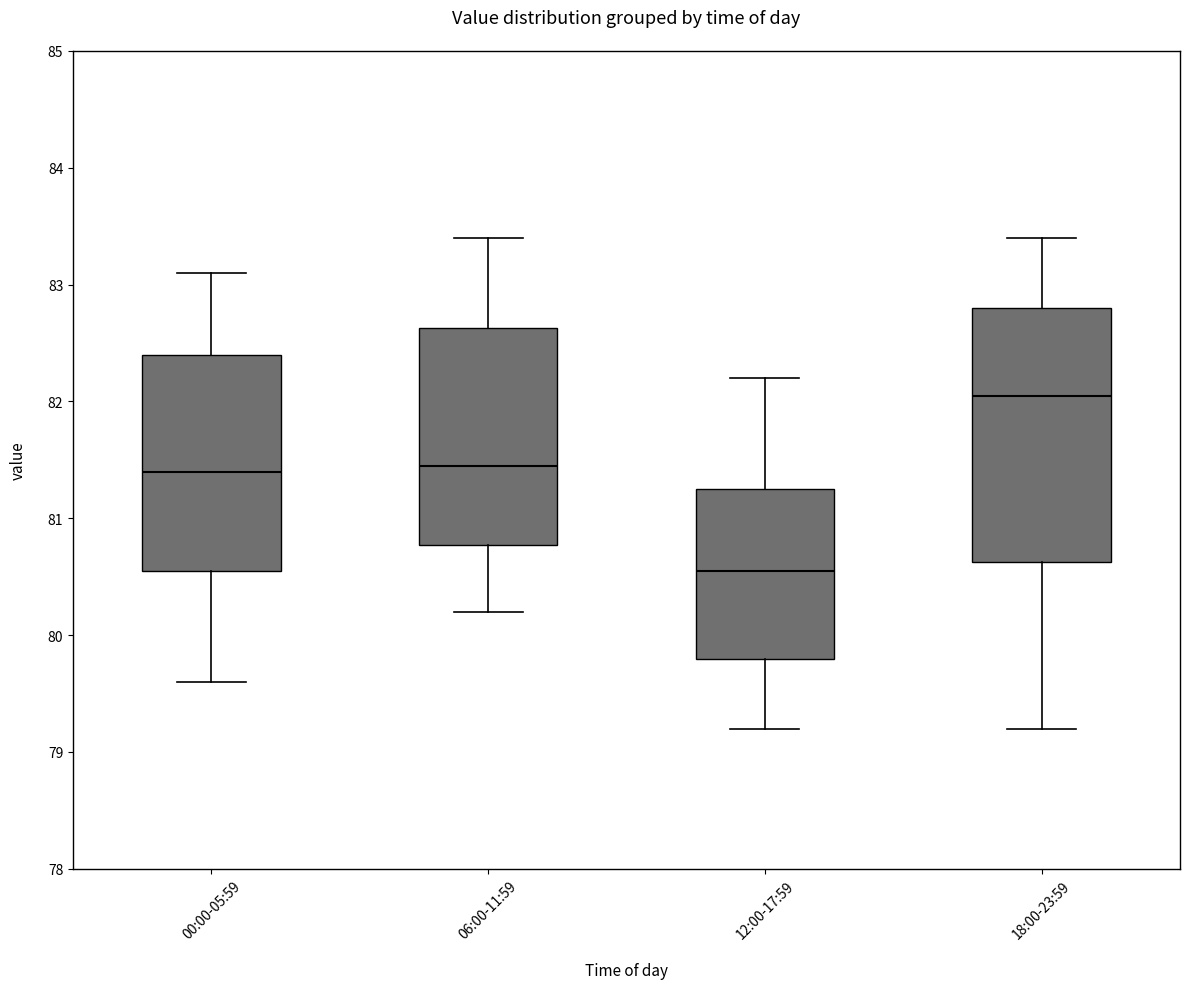

Reading left to right, transcribe this box plot: for each box, give where its median line is, the range the box spans, and where its two whiskers end, as read against the y-axis. The values are not printed on the chart, so give them approximately, as read against the axis.

00:00-05:59: median 81.4, box 80.6 to 82.4, whiskers 79.6 to 83.1
06:00-11:59: median 81.5, box 80.8 to 82.6, whiskers 80.2 to 83.4
12:00-17:59: median 80.6, box 79.8 to 81.3, whiskers 79.2 to 82.2
18:00-23:59: median 82.1, box 80.6 to 82.8, whiskers 79.2 to 83.4